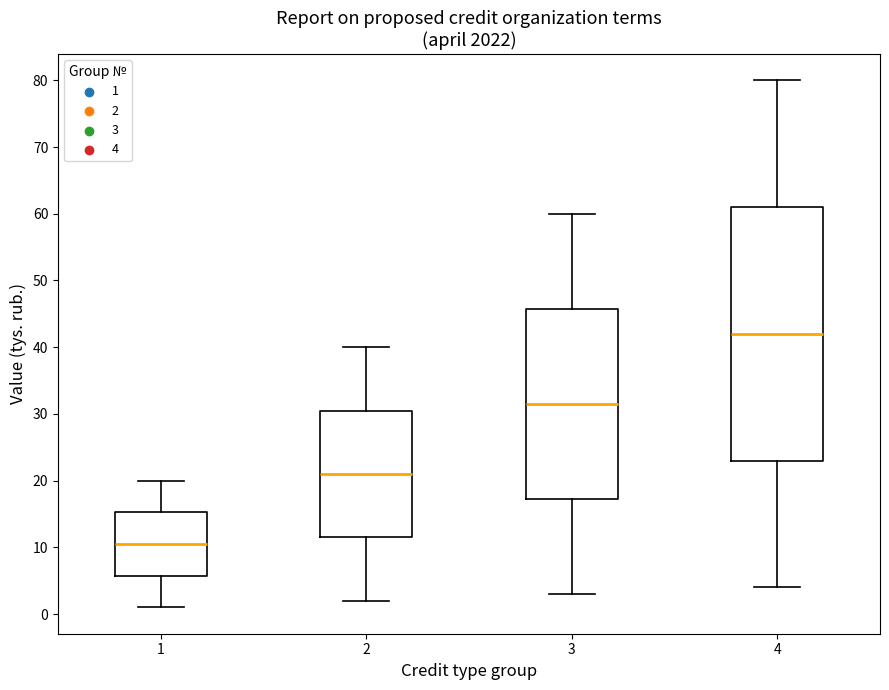

Which box is the tallest, from its lower edge to its upper edge?

4